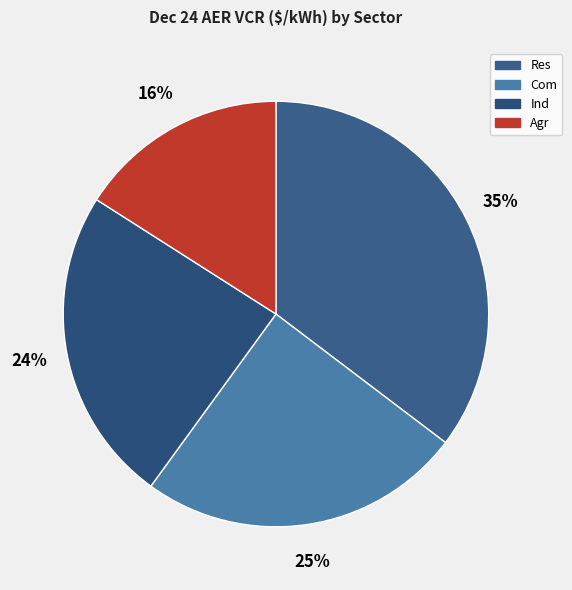

How many slices are in this pie chart?

4